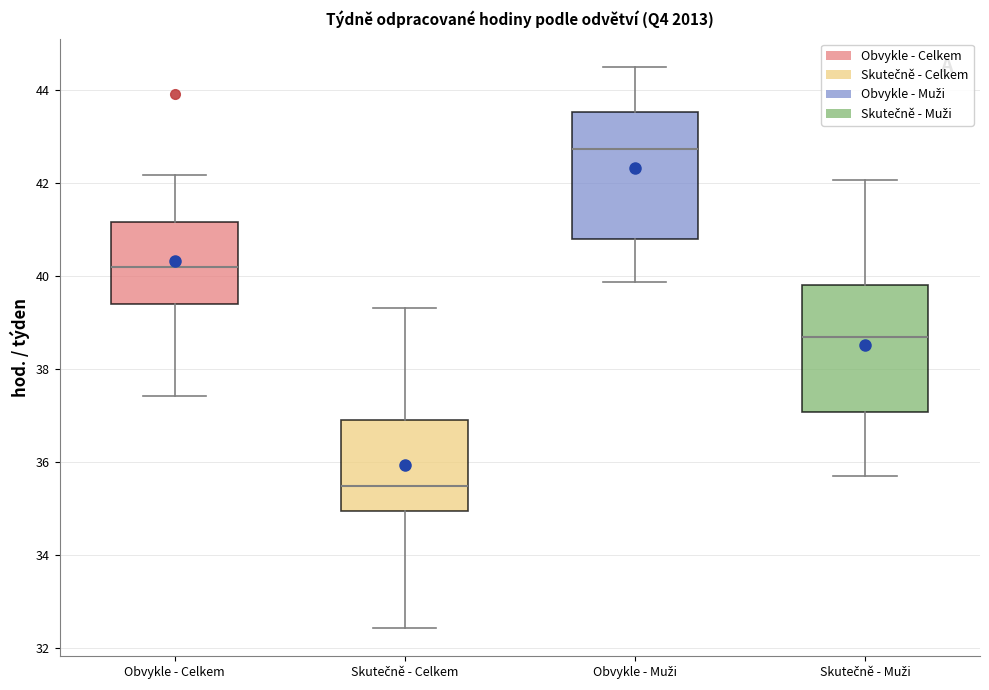

Which box has the highest median line?

Obvykle - Muži